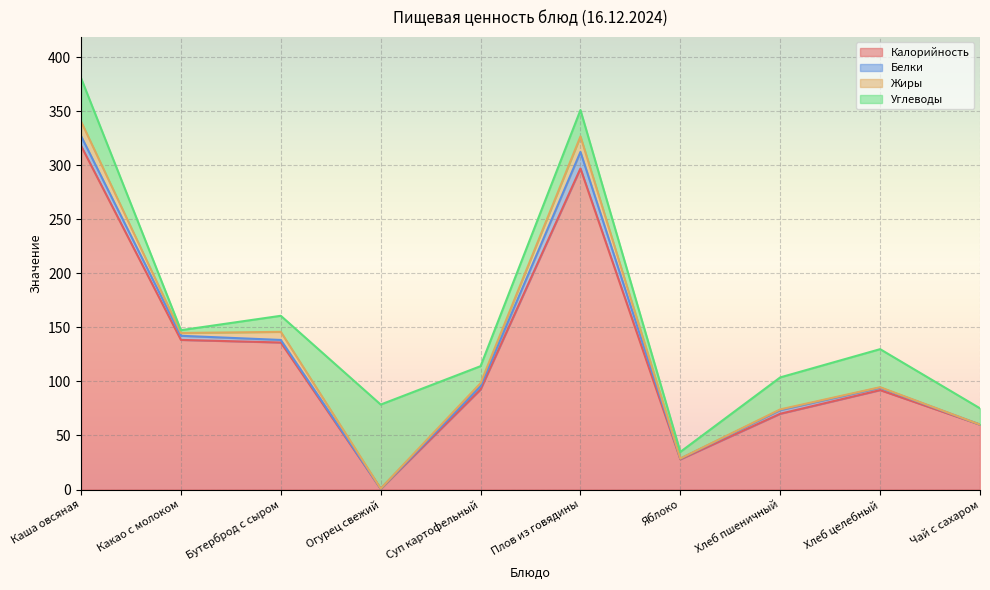

How many values in the Белки series exceed 2?

7